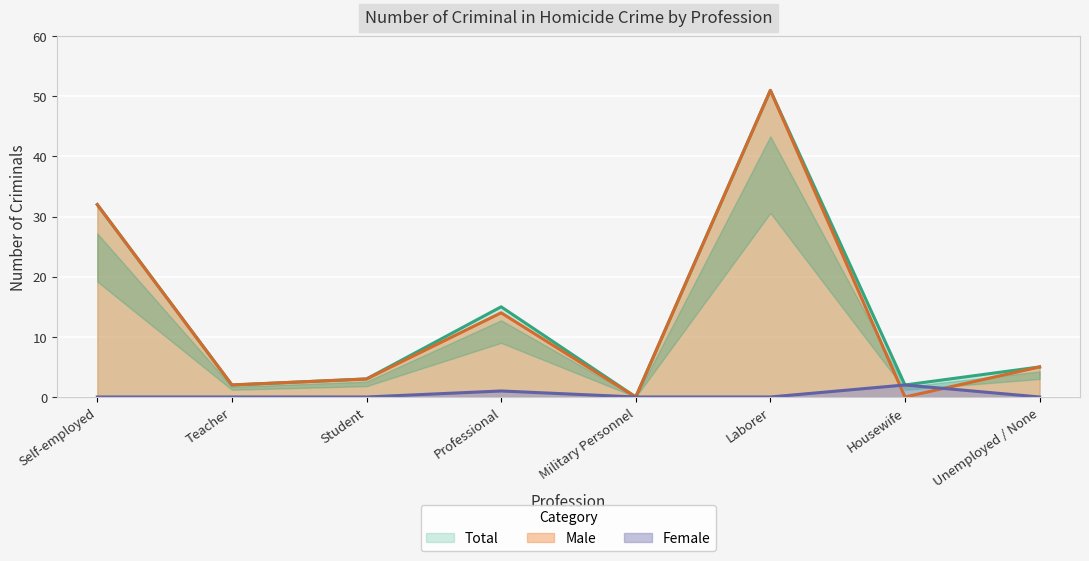

What is the sum of all Female values?

3